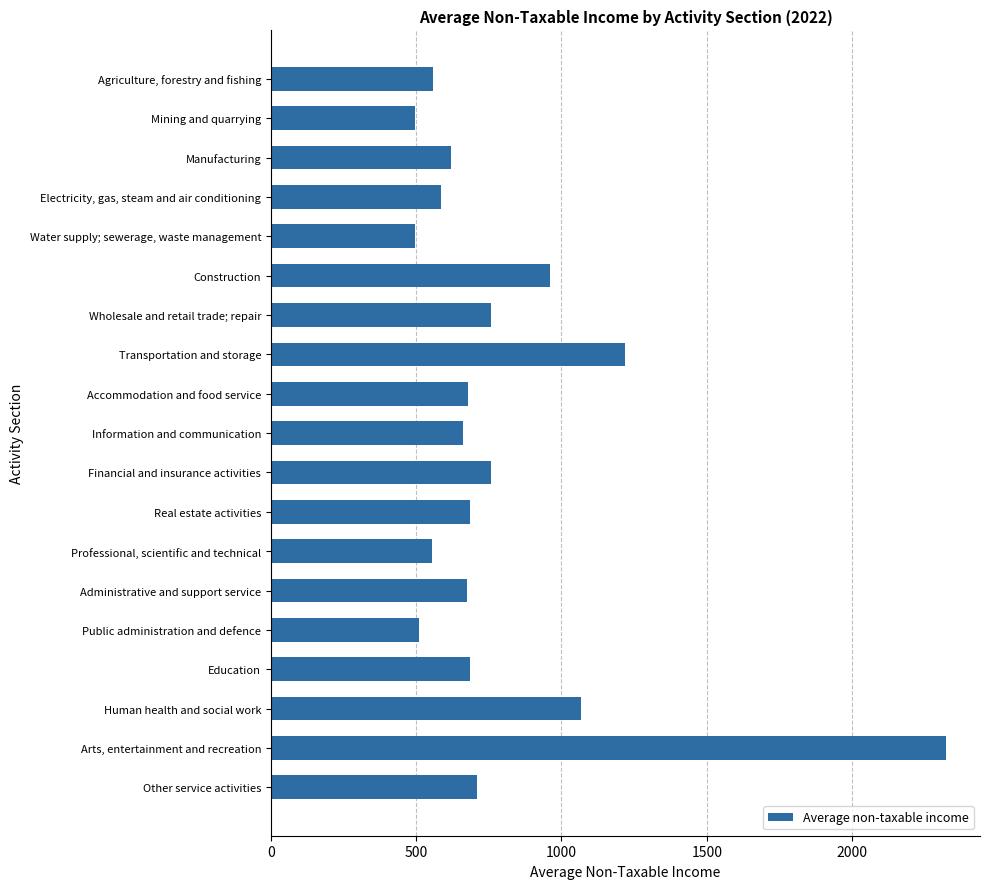

List the labels in order of value, smallest first.

Water supply; sewerage, waste management, Mining and quarrying, Public administration and defence, Professional, scientific and technical, Agriculture, forestry and fishing, Electricity, gas, steam and air conditioning, Manufacturing, Information and communication, Administrative and support service, Accommodation and food service, Education, Real estate activities, Other service activities, Wholesale and retail trade; repair, Financial and insurance activities, Construction, Human health and social work, Transportation and storage, Arts, entertainment and recreation